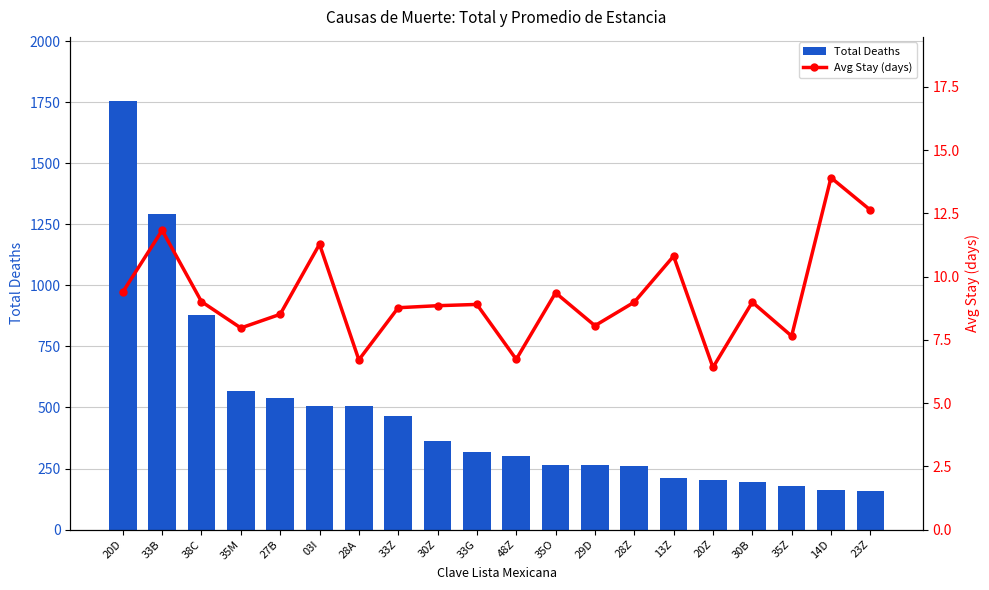

Reading left to right, transcribe all the data shown in this chart.

Total Deaths: 1754.0	1292.0	880.0	567.0	539.0	508.0	508.0	465.0	363.0	319.0	301.0	265.0	263.0	262.0	213.0	203.0	196.0	177.0	164.0	158.0
Avg Stay (days): 9.4	11.8	9.0	8.0	8.5	11.3	6.7	8.8	8.8	8.9	6.7	9.4	8.1	9.0	10.8	6.4	9.0	7.7	13.9	12.6